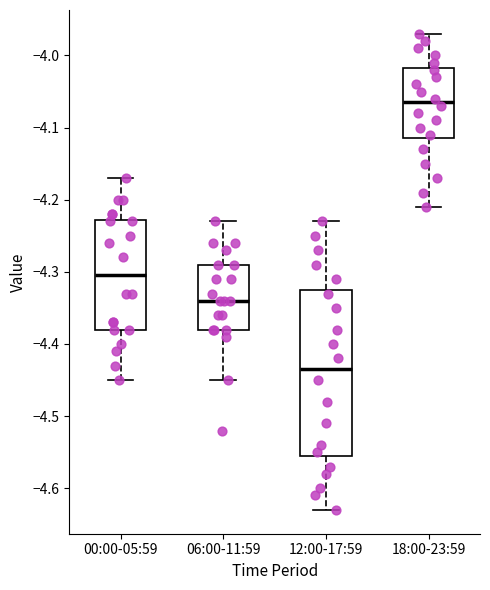

Reading left to right, transcribe this box plot: for each box, give where its median line is, the range the box spans, and where its two whiskers end, as read against the y-axis. The values are not printed on the chart, so give them approximately, as read against the axis.

00:00-05:59: median -4.30, box -4.38 to -4.23, whiskers -4.45 to -4.17
06:00-11:59: median -4.34, box -4.38 to -4.29, whiskers -4.45 to -4.23
12:00-17:59: median -4.43, box -4.55 to -4.32, whiskers -4.63 to -4.23
18:00-23:59: median -4.06, box -4.11 to -4.02, whiskers -4.21 to -3.97